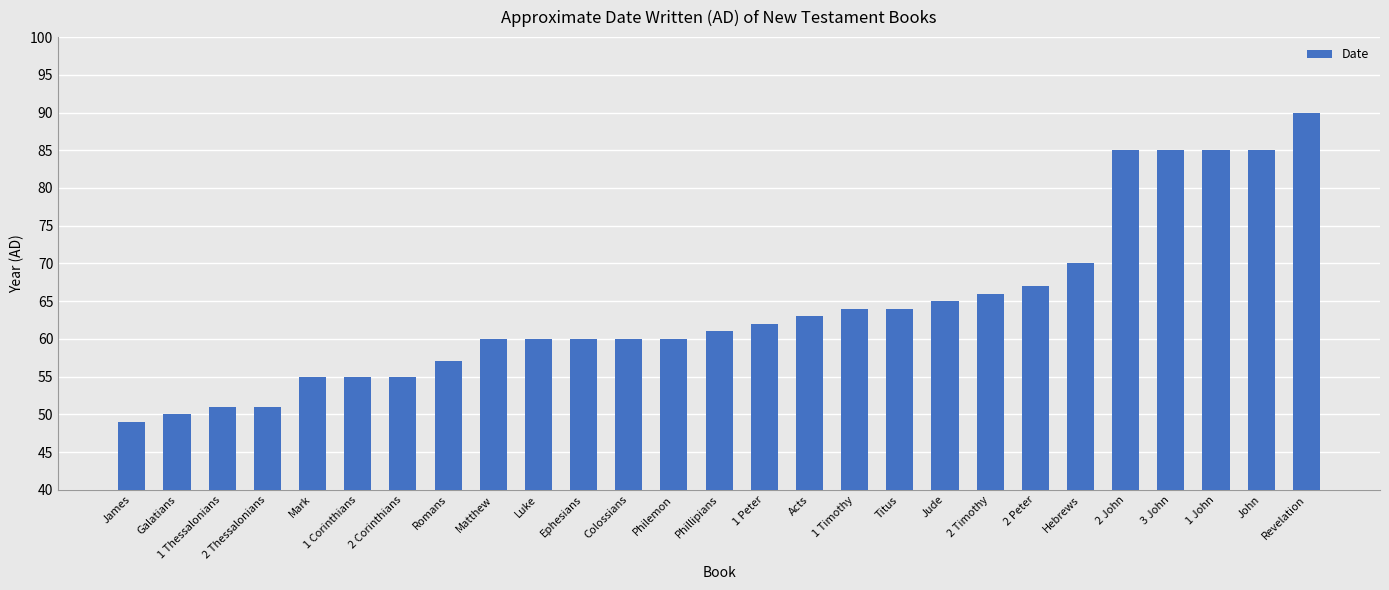

What is the ratio of the value at 2 Peter to the value at 3 John?

0.8